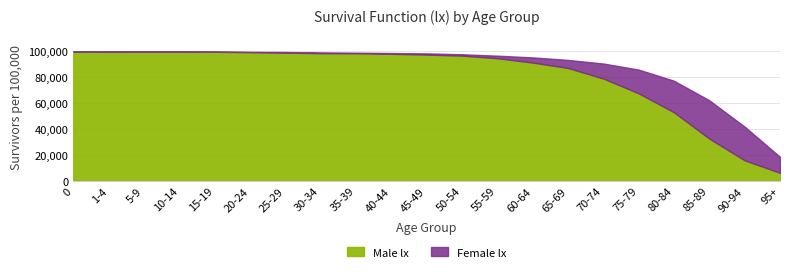

Reading left to right, what are all the values shown in this chart?

Male lx: 100000	99762	99736	99721	99660	99330	99005	98537	98482	98062	97483	96650	94682	91303	87150	78984	67573	52912	32582	15853	6177
Female lx: 100000	99850	99757	99730	99712	99628	99468	99197	98948	98678	98402	97719	96643	95310	93368	90572	85894	77273	62154	41834	18519